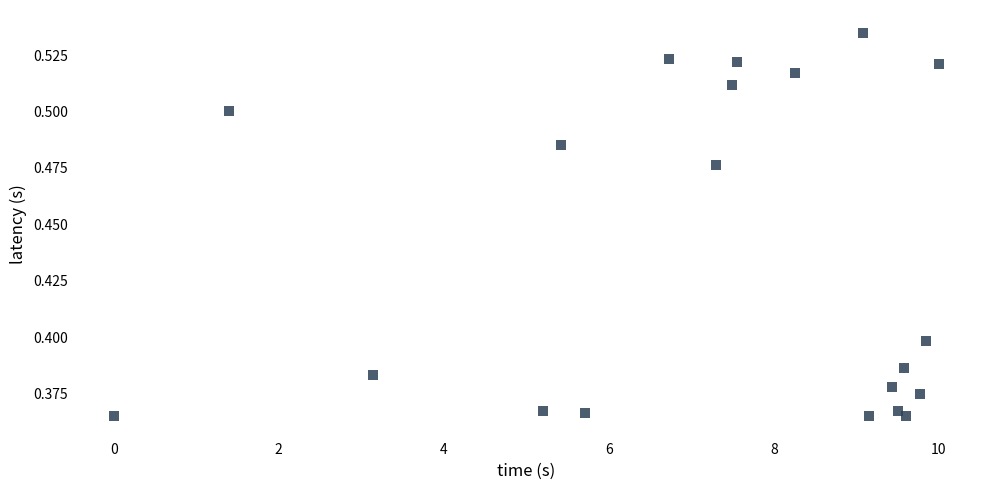

What is the range of X values (max minus min)?

10.0